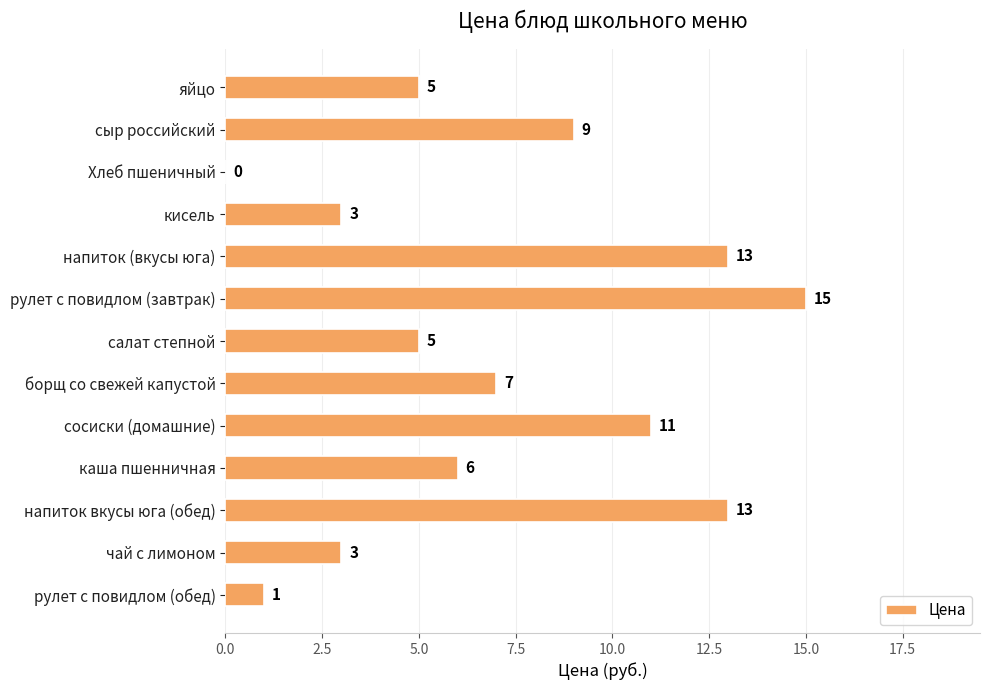

Are the bars horizontal?

Yes